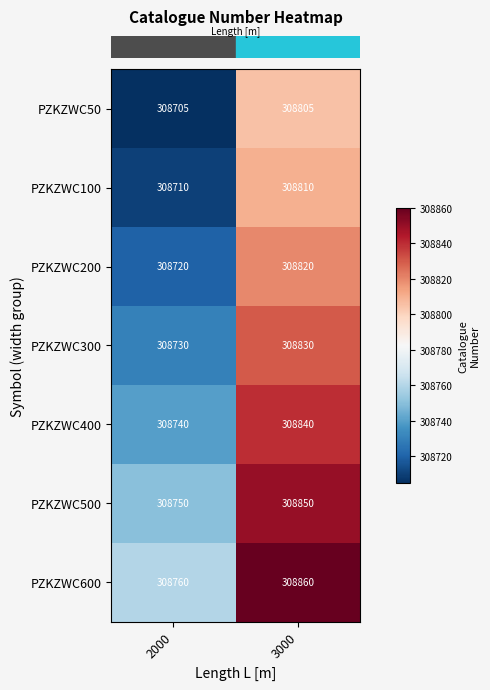

What is the difference between the highest and lowest values at 2000?

55